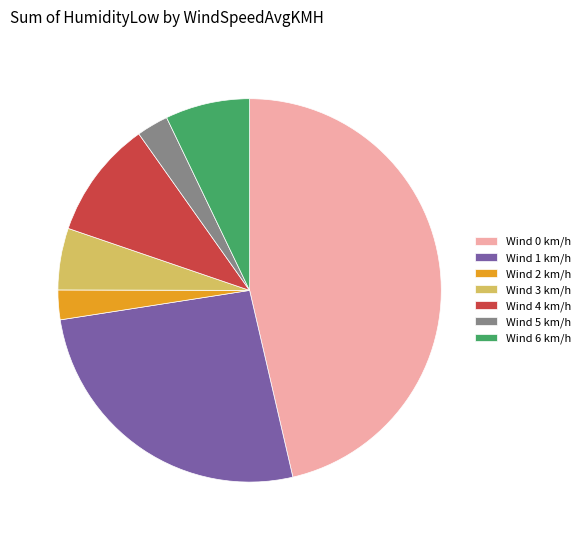

How many slices are in this pie chart?

7